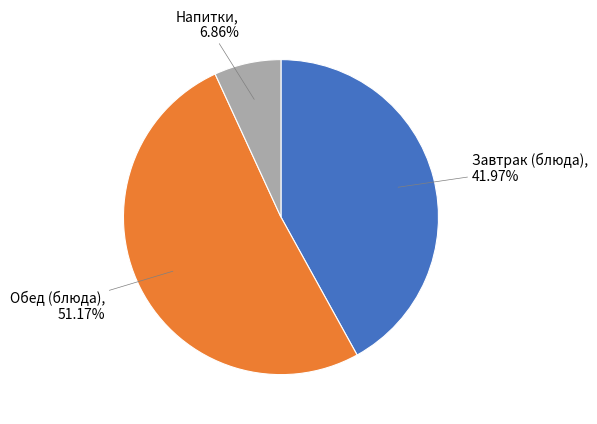

Does any single category account for the majority?

Yes